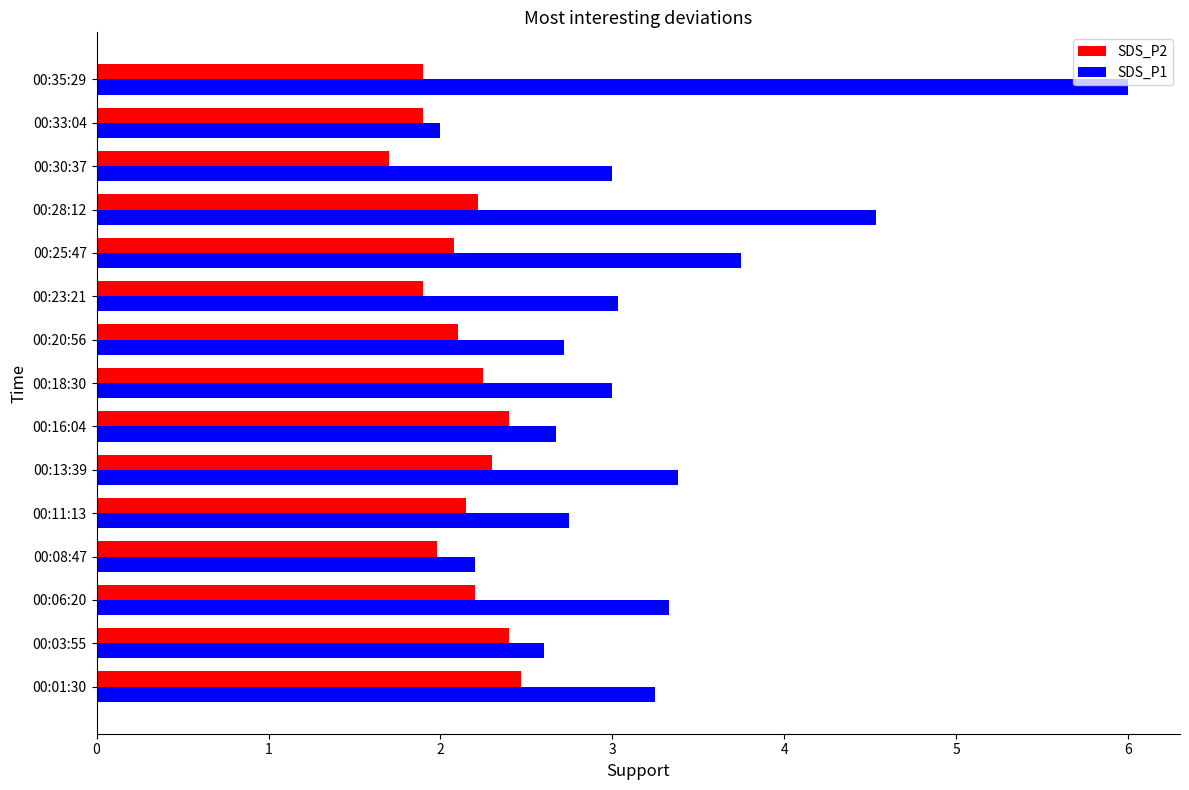

Which series has the largest range (max minus min)?

SDS_P1